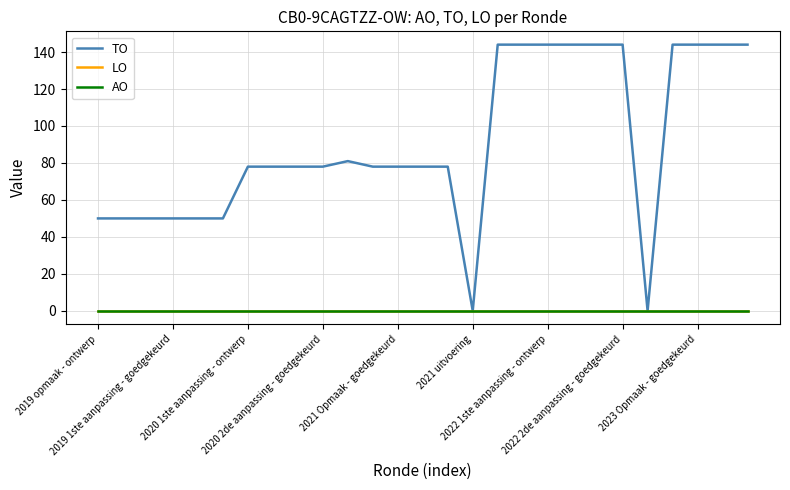

Does the chart have visible grid lines?

Yes